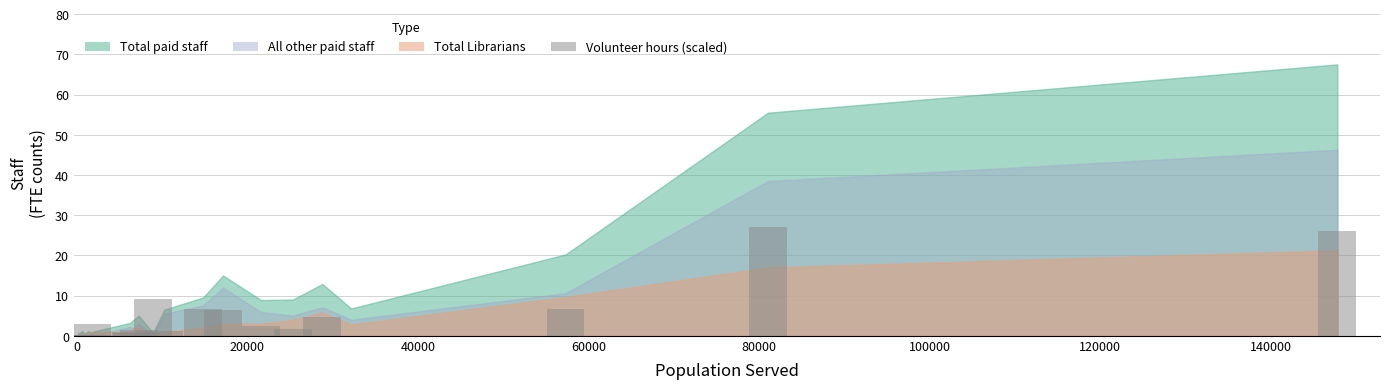

What is the sum of all values?

98.9